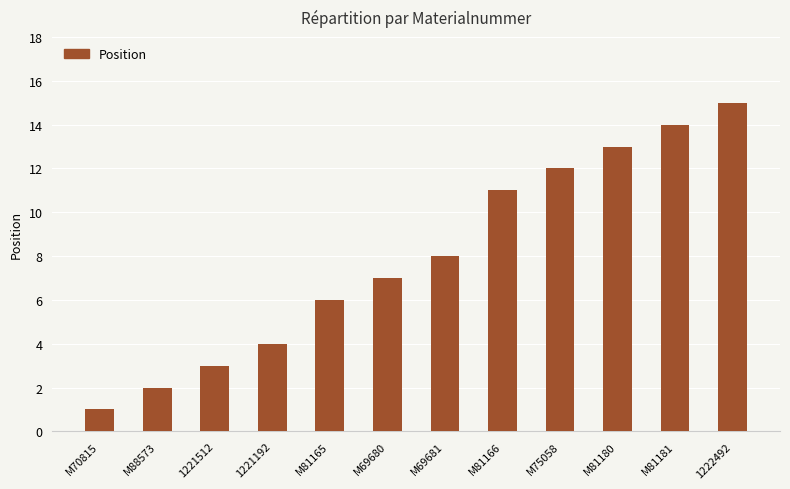

Which has a higher value, M81165 or M69680?

M69680